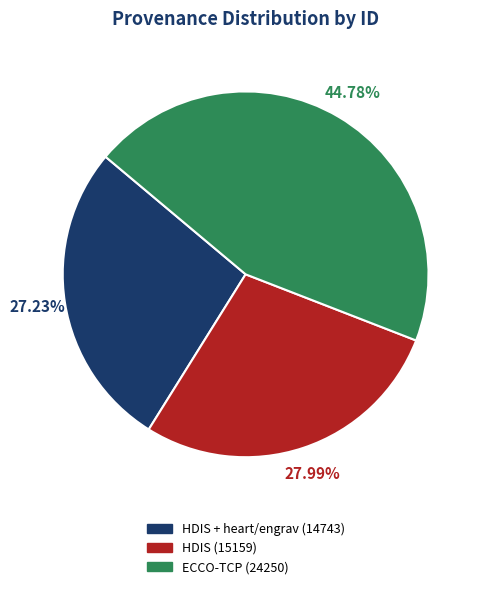

Is there any slice that represents more than half of the pie?

No